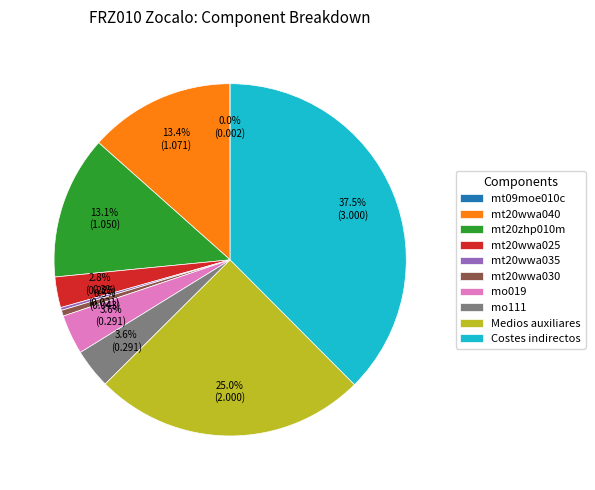

What is the largest slice in the pie chart?

Costes indirectos